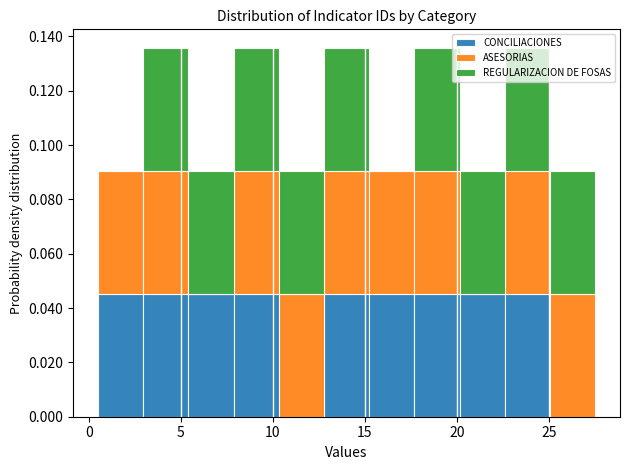

What is the total height of the stacked bar covering 13.0 to 15.0 on the x-axis? Neither the bar edges nor the heights are printed on the chart, so give them approximately, as read against the axes.

0.136